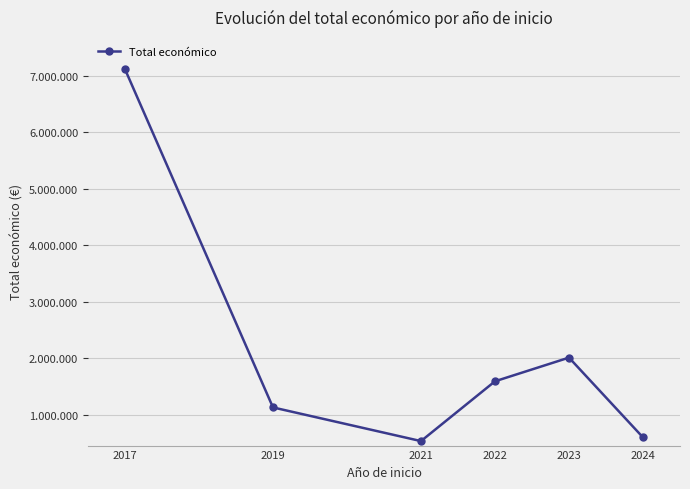

Where is the first local minimum?

2021